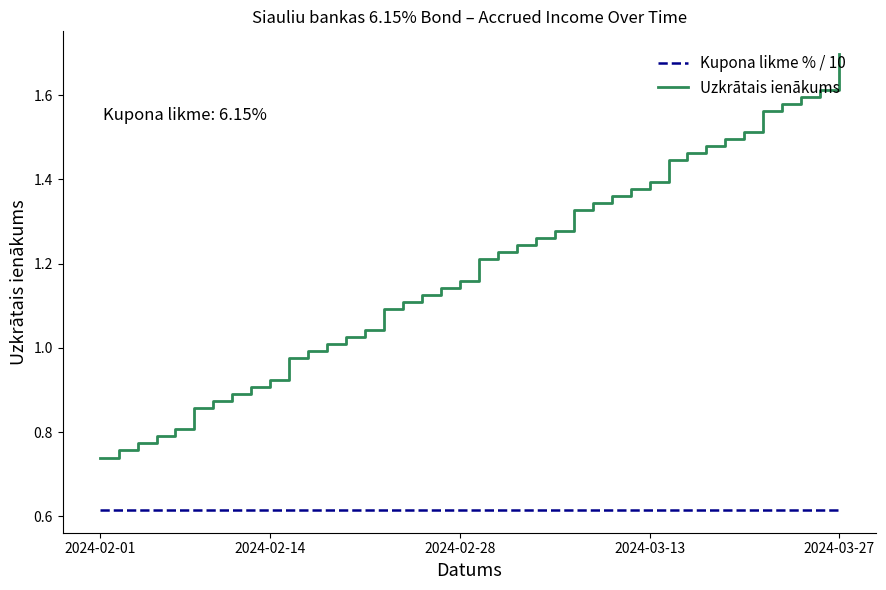

Which series has the largest range (max minus min)?

Uzkrātais ienākums